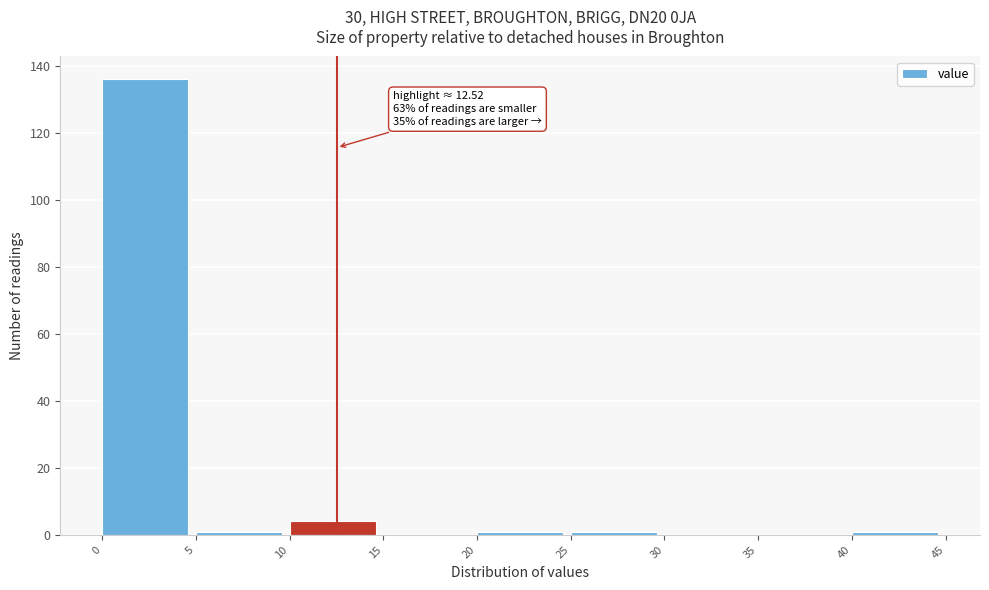

Over which range of the x-axis is the bar tallest?

0 to 5